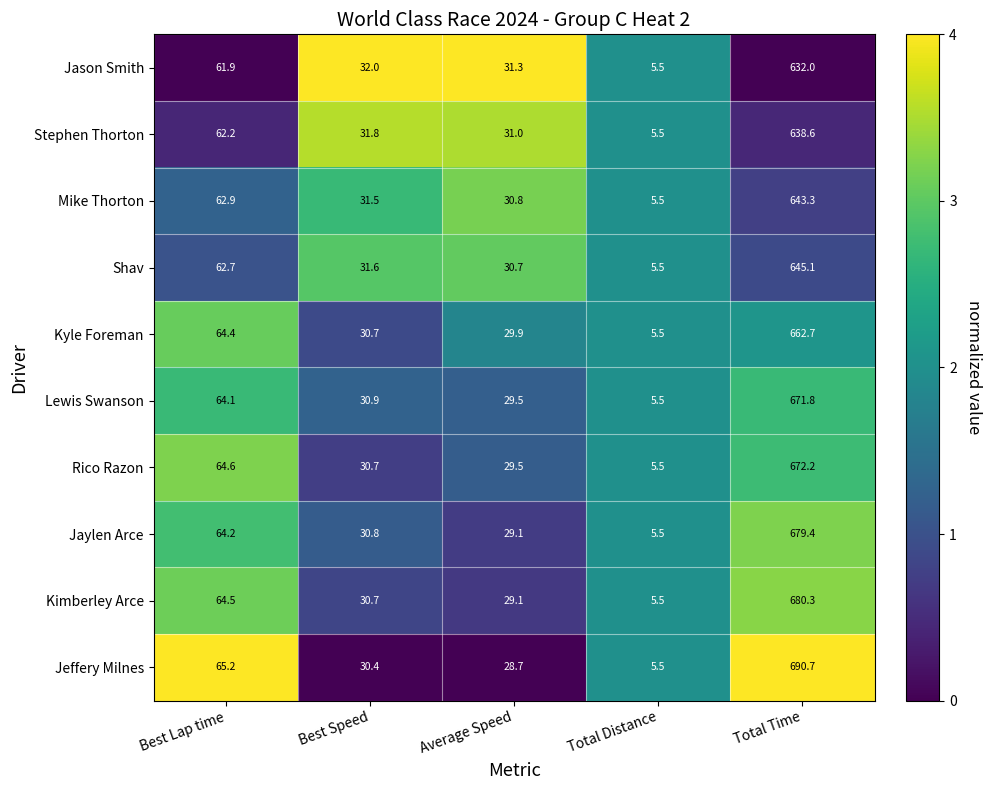

What is the total value across all series at Best Speed?

311.1